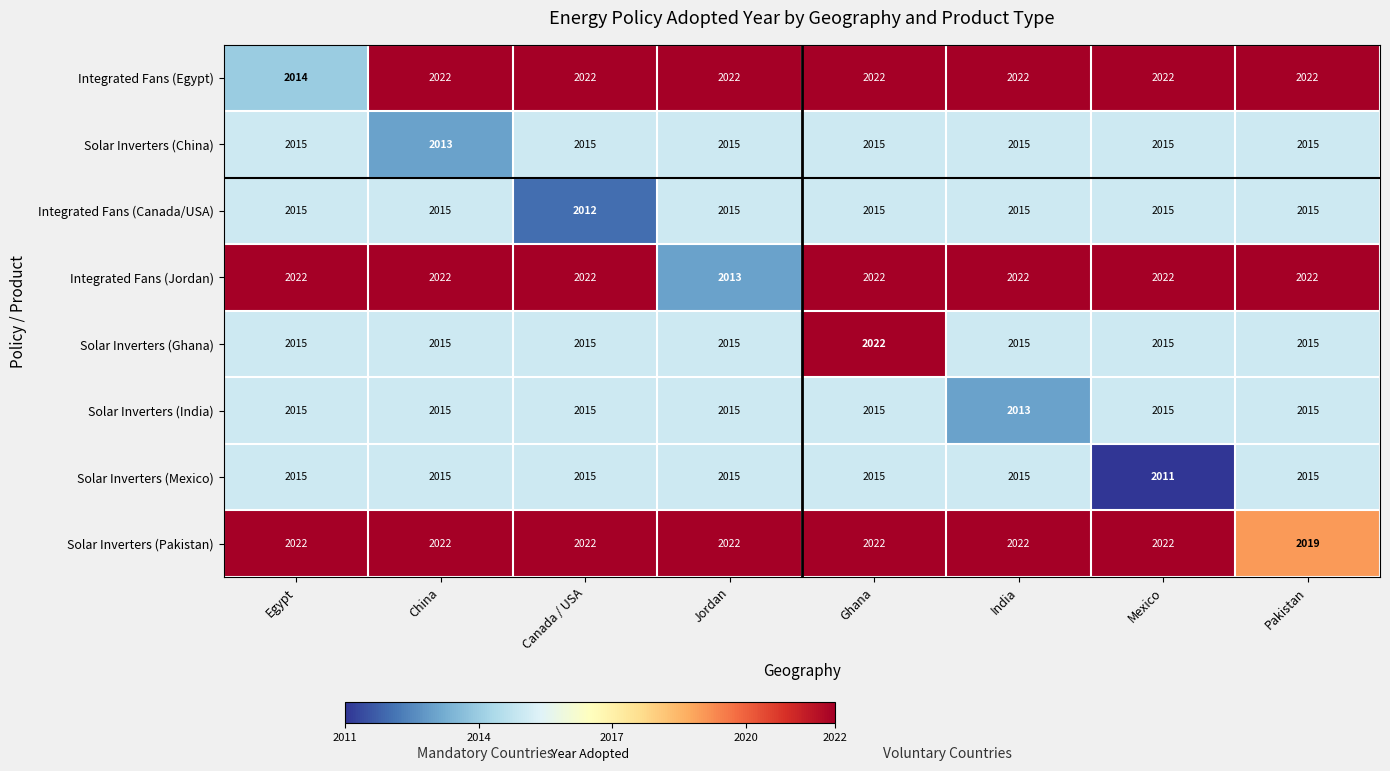

At which label is Solar Inverters (Pakistan) closest to 2020?

Pakistan